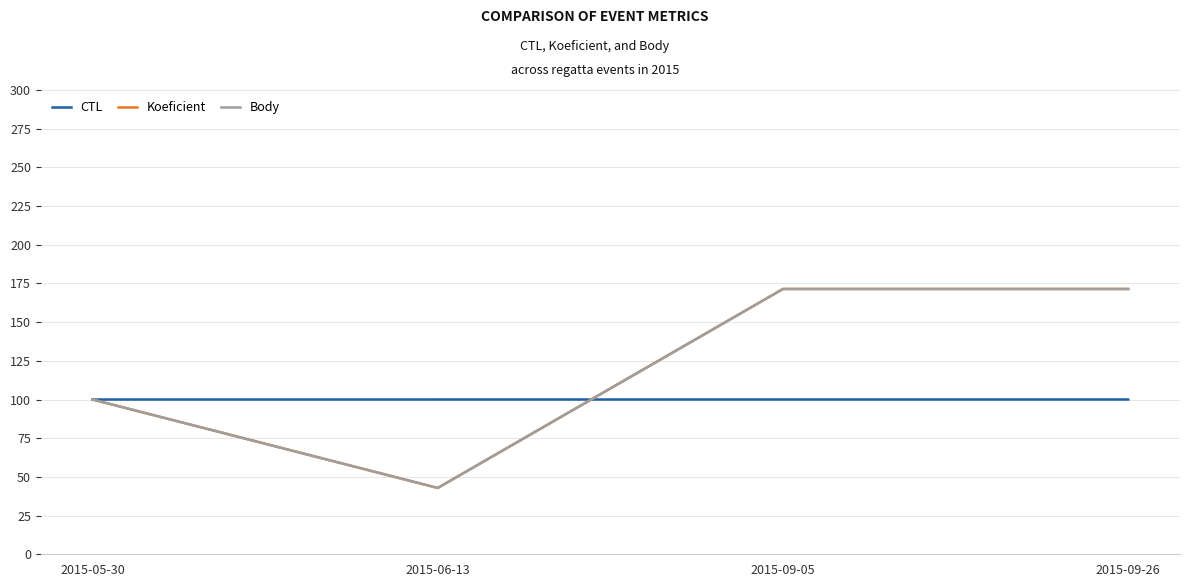

Rank the categories by CTL value from lowest to highest.

2015-05-30, 2015-06-13, 2015-09-05, 2015-09-26